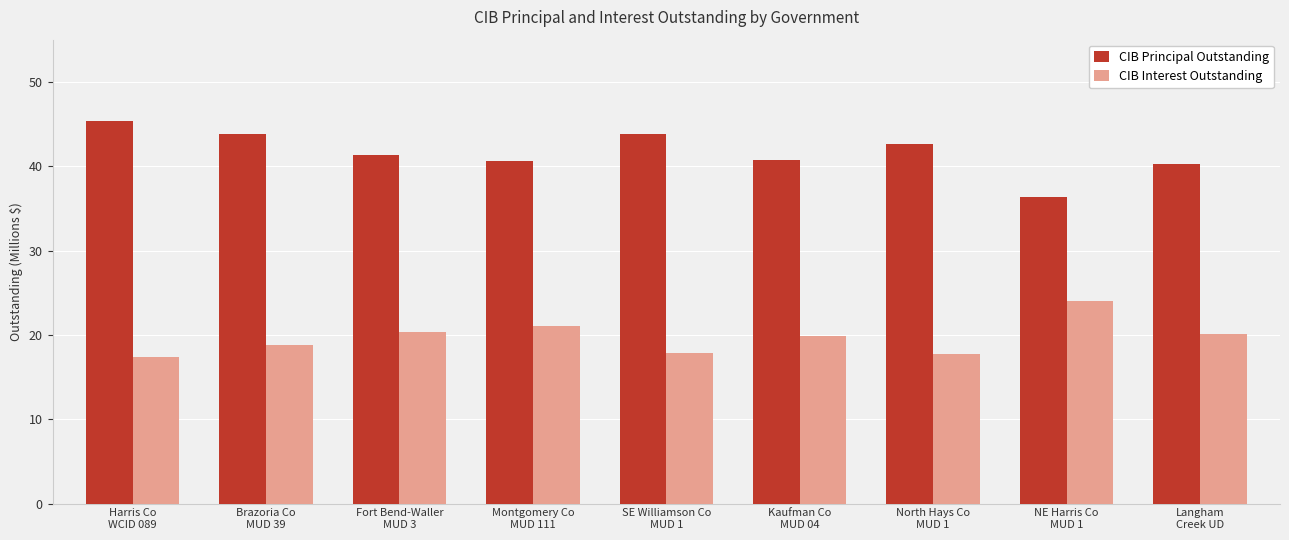

Is it true that CIB Principal Outstanding equals 43.8 at Brazoria Co
MUD 39?

True